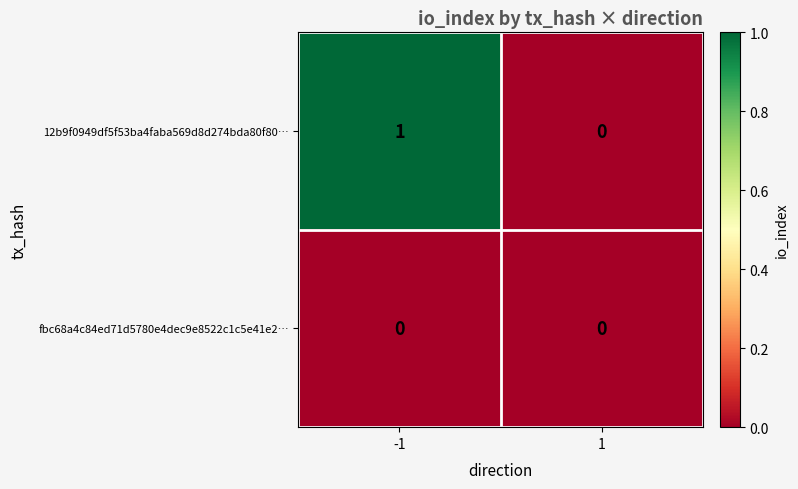

How many data points does each series have?

2